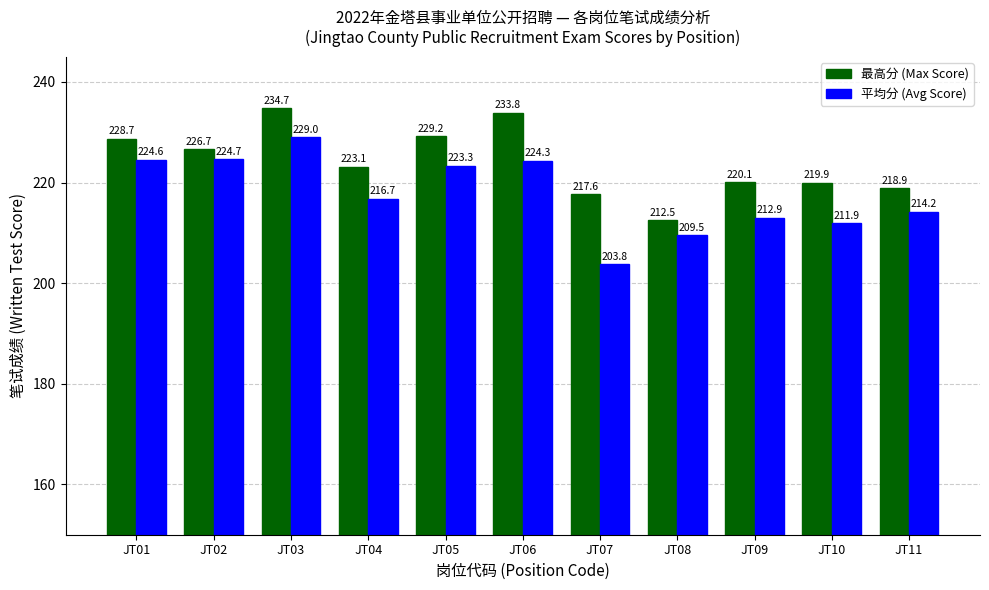

What is the difference between the maximum and second lowest values in the 平均分 (Avg Score) series?

19.5